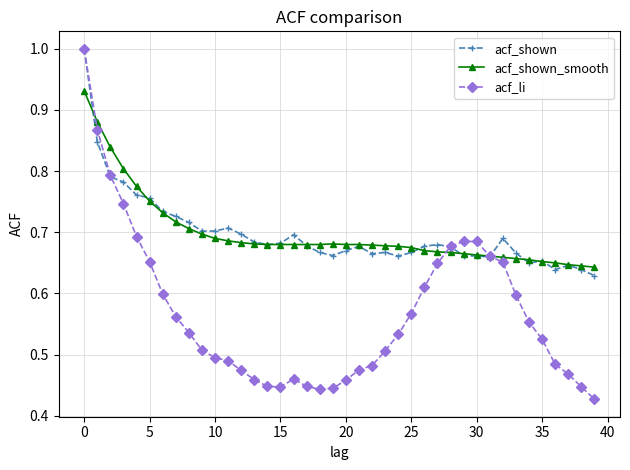

Which series has the widest spread of values?

acf_li